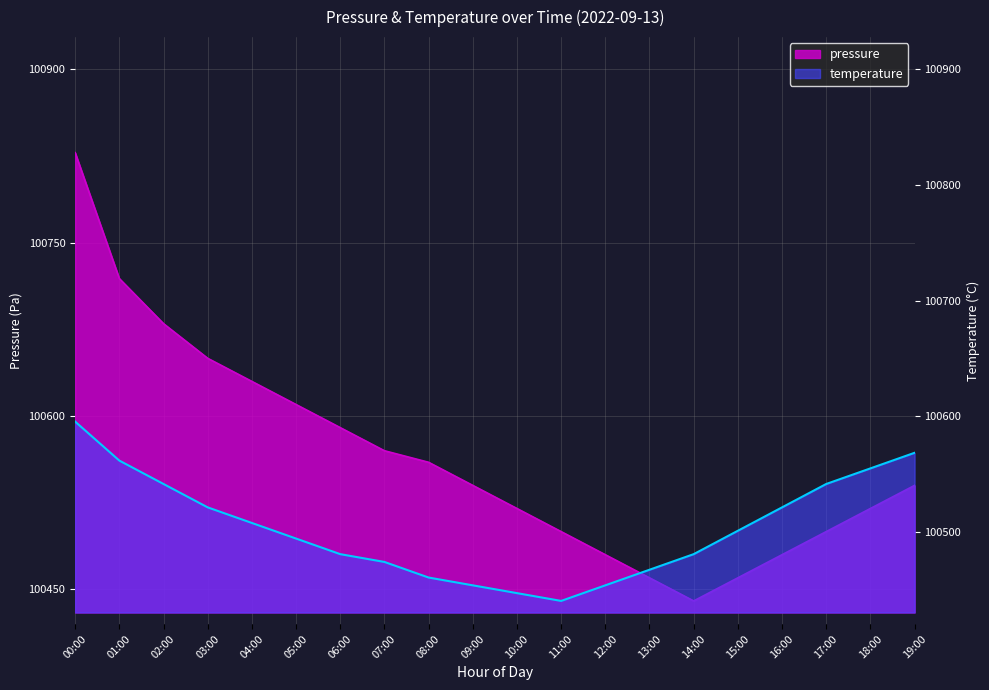

Reading left to right, what are all the values shown in this chart?

pressure: 100828.0	100719.0	100680.0	100650.0	100630.0	100610.0	100590.0	100570.0	100560.0	100540.0	100520.0	100500.0	100480.0	100460.0	100440.0	100460.0	100480.0	100500.0	100520.0	100540.0
temperature: 100595.2	100561.5	100541.2	100521.0	100507.5	100494.0	100480.5	100473.7	100460.2	100453.5	100446.7	100440.0	100453.5	100467.0	100480.5	100500.7	100521.0	100541.2	100554.7	100568.2